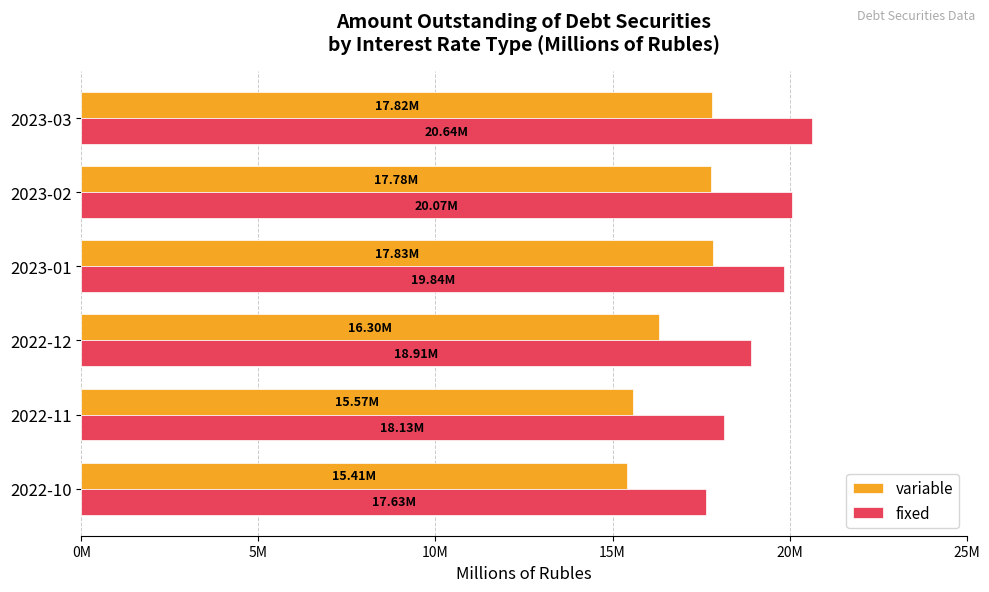

At which category does the chart reach its peak across all series?

2023-03